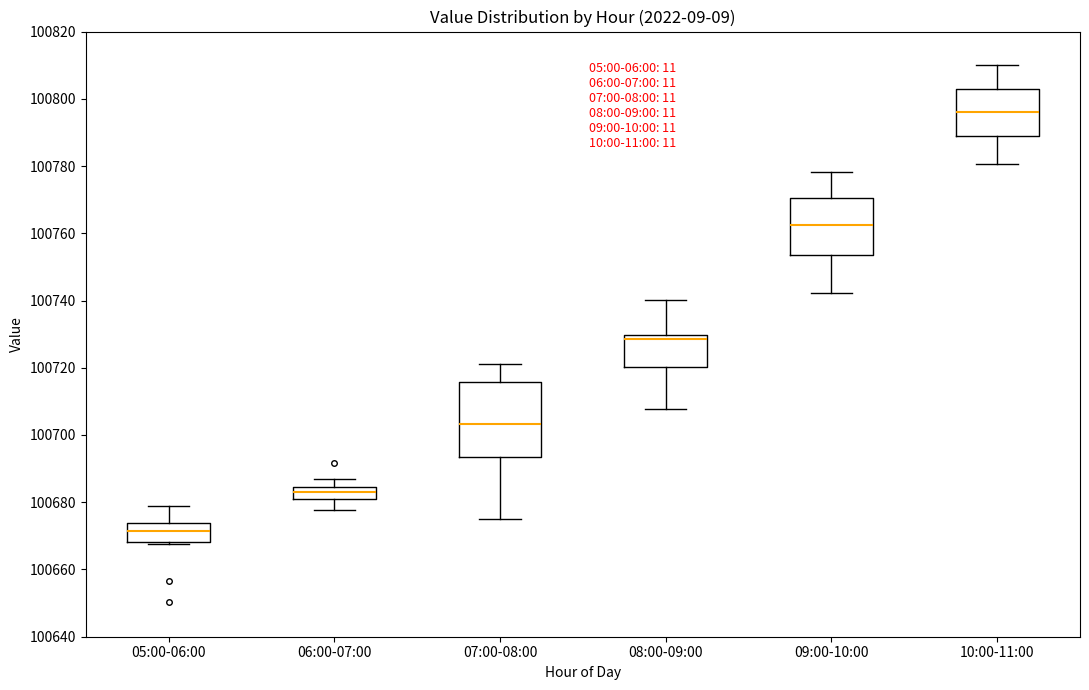

Reading left to right, transcribe this box plot: for each box, give where its median line is, the range the box spans, and where its two whiskers end, as read against the y-axis. The values are not printed on the chart, so give them approximately, as read against the axis.

05:00-06:00: median 100672, box 100668 to 100674, whiskers 100668 (just below the box's lower edge) to 100680
06:00-07:00: median 100684 (inside the box), box 100680 to 100684, whiskers 100678 to 100688
07:00-08:00: median 100704, box 100694 to 100716, whiskers 100676 to 100722
08:00-09:00: median 100728, box 100720 to 100730, whiskers 100708 to 100740
09:00-10:00: median 100762, box 100754 to 100770, whiskers 100742 to 100778
10:00-11:00: median 100796, box 100790 to 100802, whiskers 100780 to 100810